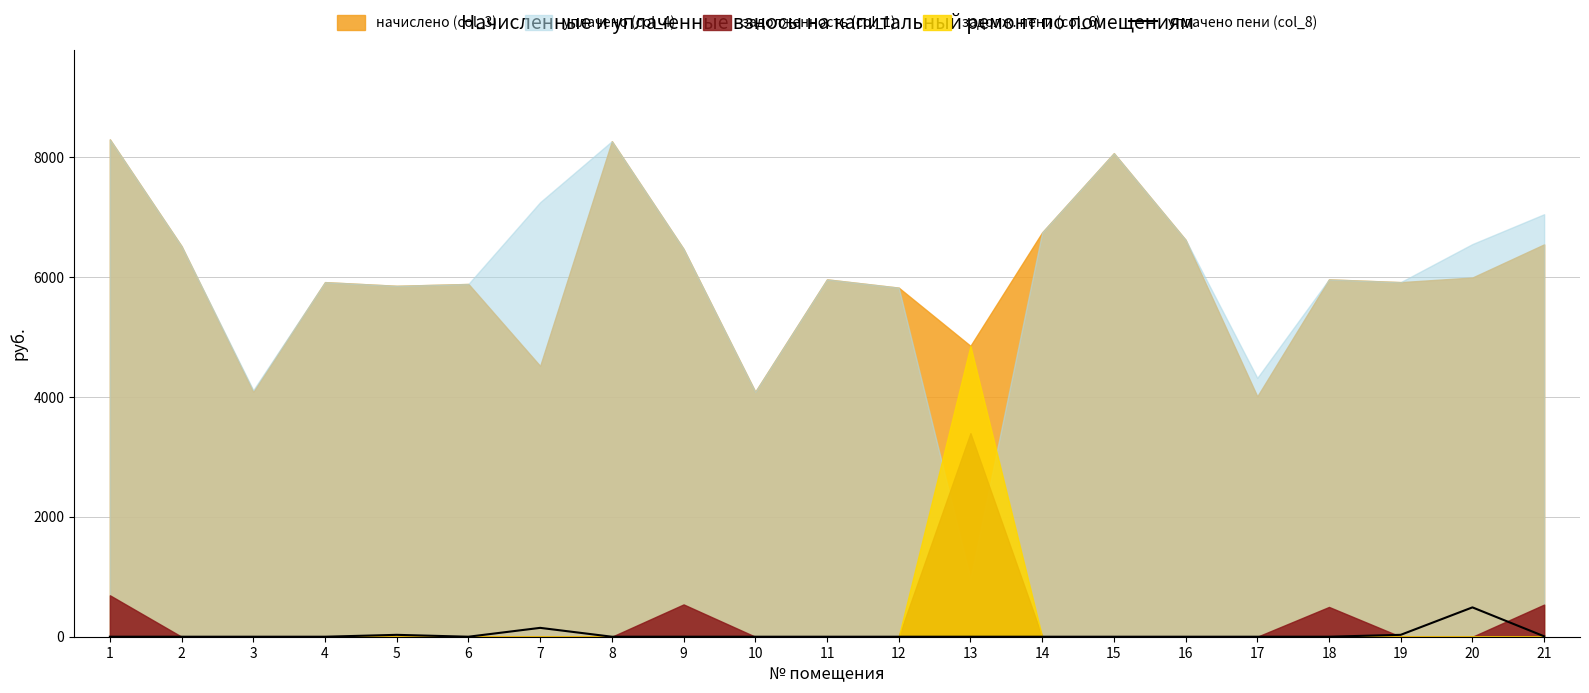

Read the value at 20.

489.4